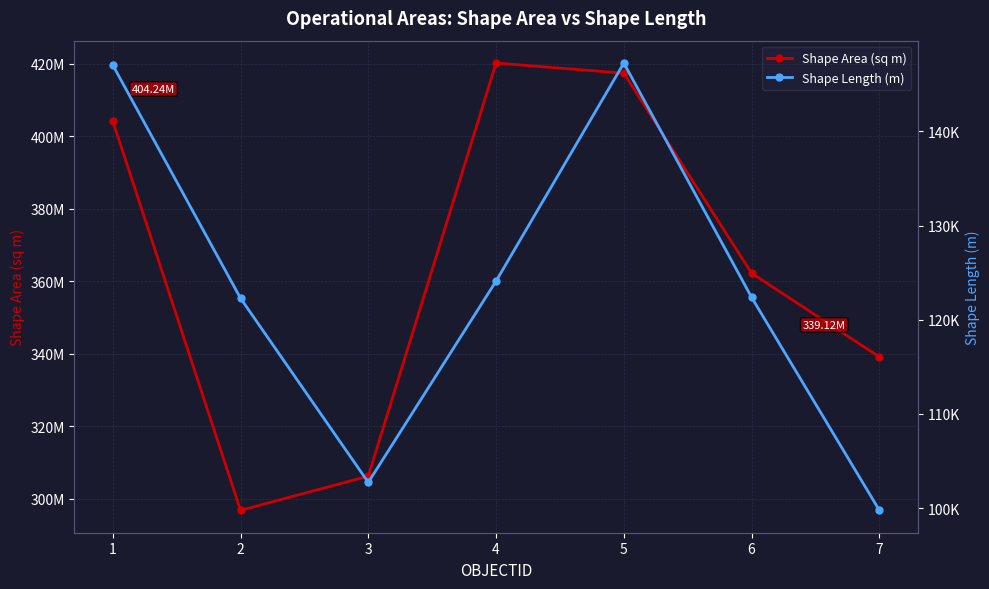

Reading left to right, extract all data points from this chart.

Shape Area (sq m): 1=404243577.6	2=296768761.1	3=306206265.4	4=420239256.7	5=417433505.5	6=362228744.1	7=339121528.2
Shape Length (m): 1=147055.1	2=122288.0	3=102723.2	4=124101.7	5=147264.2	6=122375.1	7=99755.0